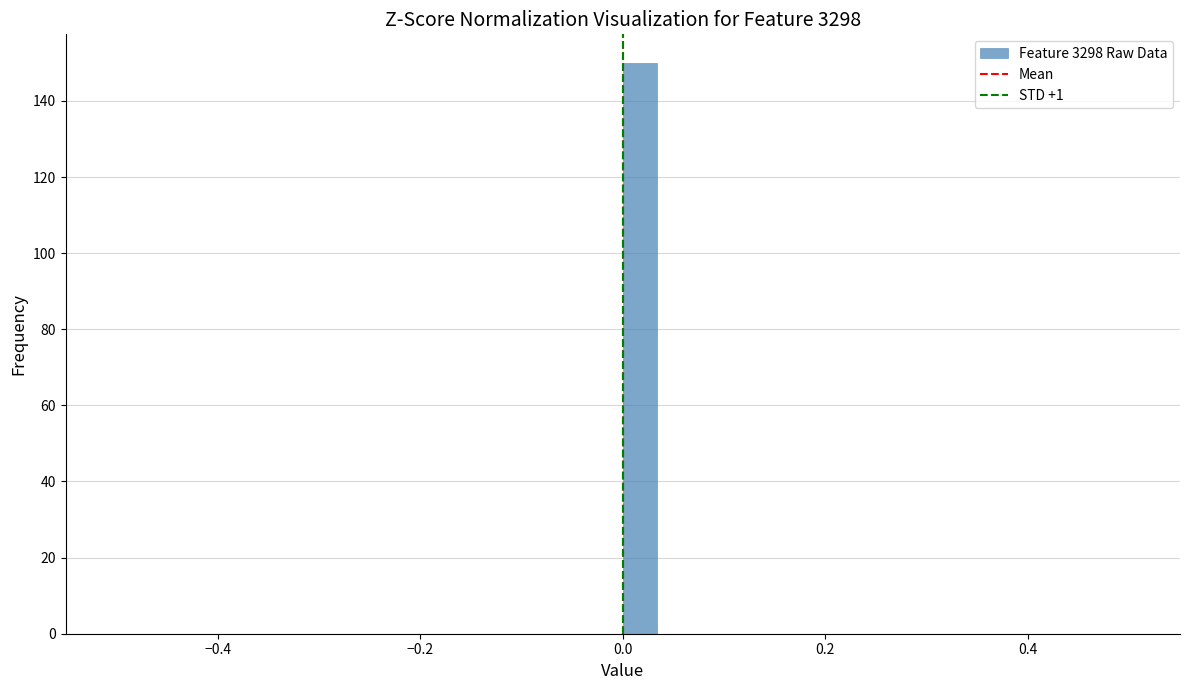

Around what value on the x-axis is the tallest bar? Give the approximate position of its centre, as read against the axis.

0.02